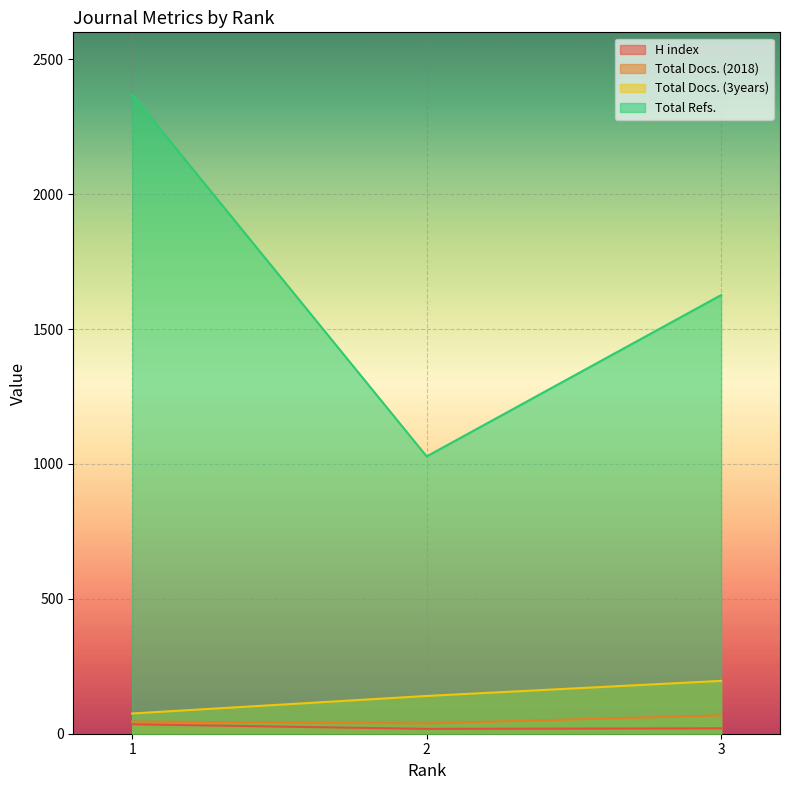

Count the Total Docs. (2018) values in the range 38 to 68.

3